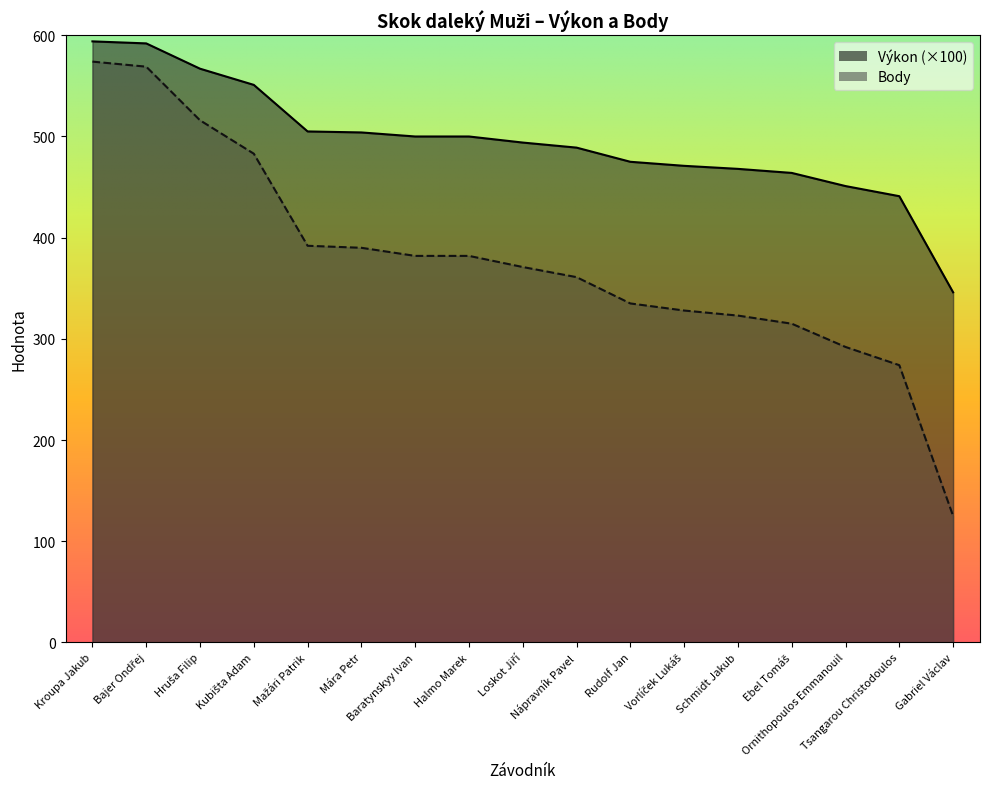

True or false: Výkon and Body intersect in this chart.

False